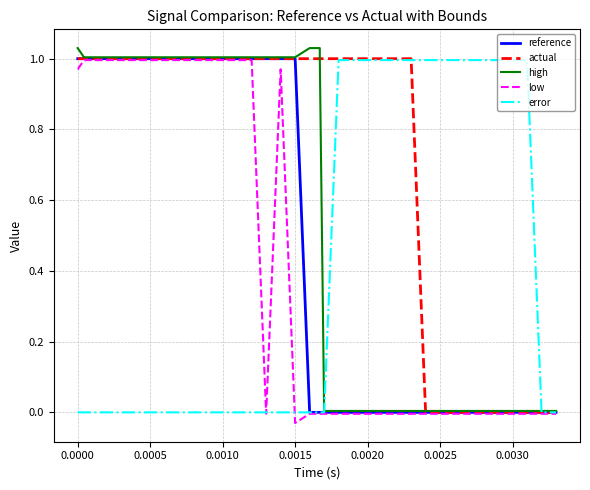

True or false: reference has more than 2 points higher than both neighbors.

False